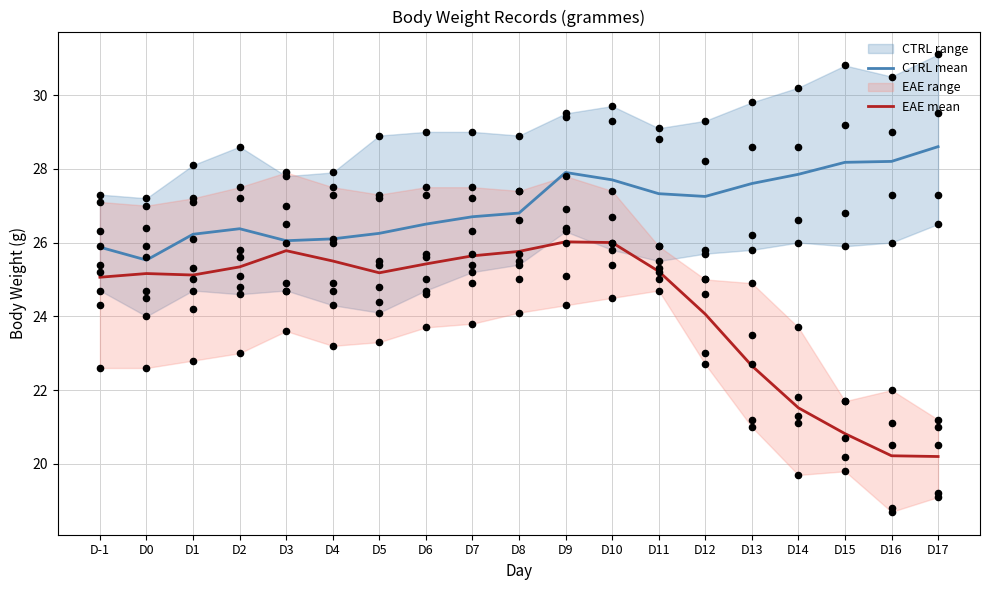

Is the value of EAE mean at D0 greater than the value of CTRL mean at D13?

No